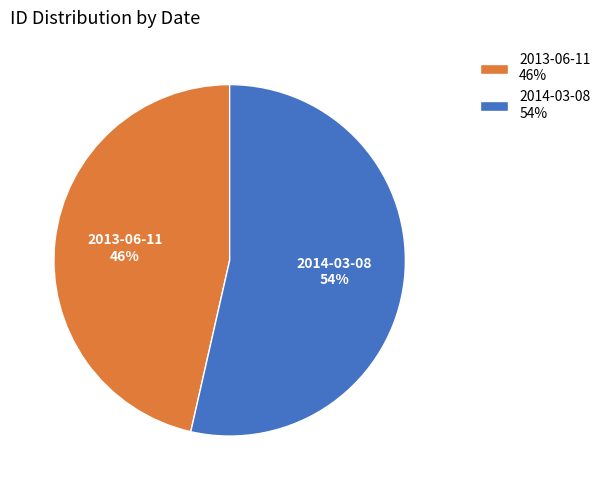

What is the ratio of the value at 2014-03-08 to the value at 2013-06-11?

1.2